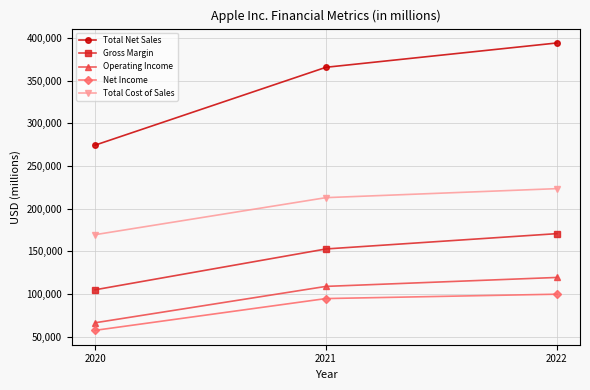

True or false: Total Cost of Sales has a value of 223546 at 2022.

True